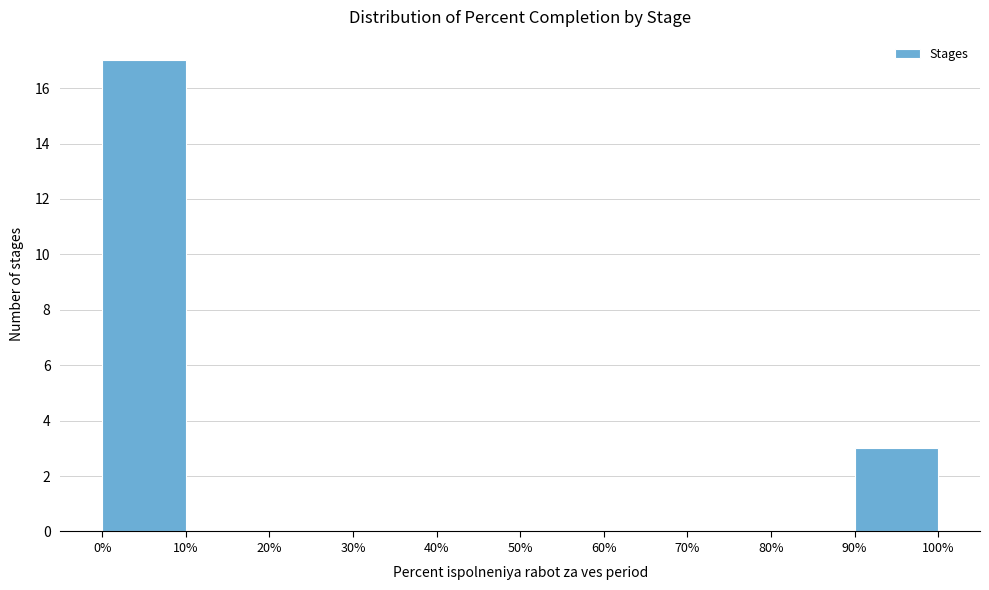

Over which range of the x-axis is the bar tallest?

0% to 10%